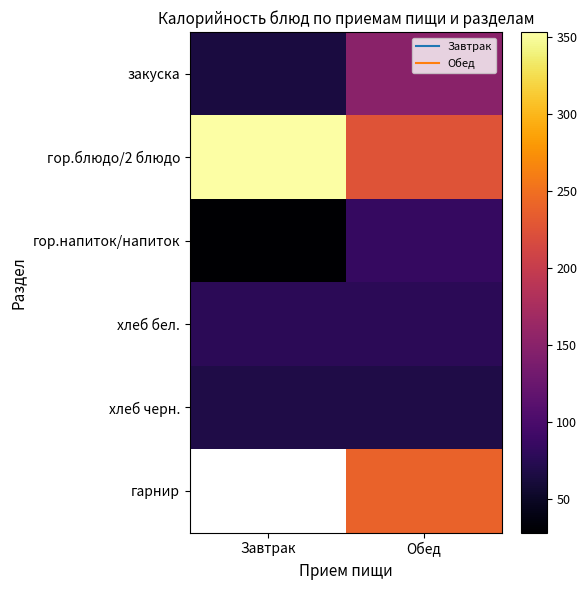

What is the sum of the хлеб черн. values at Обед and Завтрак?

136.0